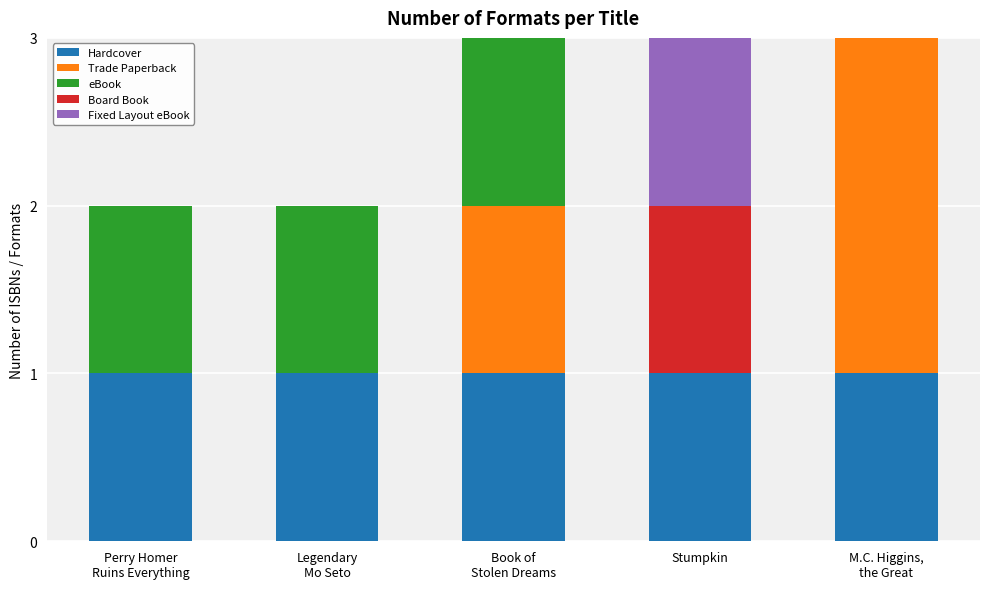

Does the chart contain stacked bars?

Yes